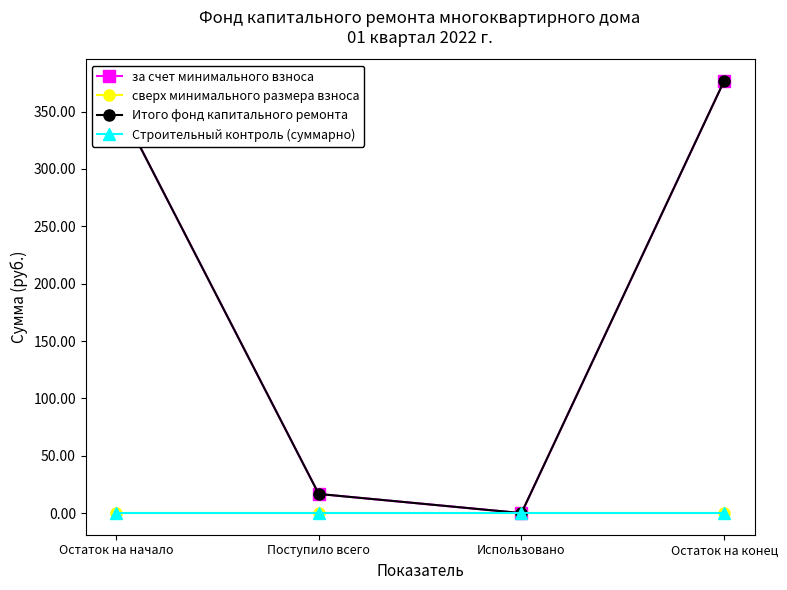

At which category does the chart reach its minimum across all series?

Использовано